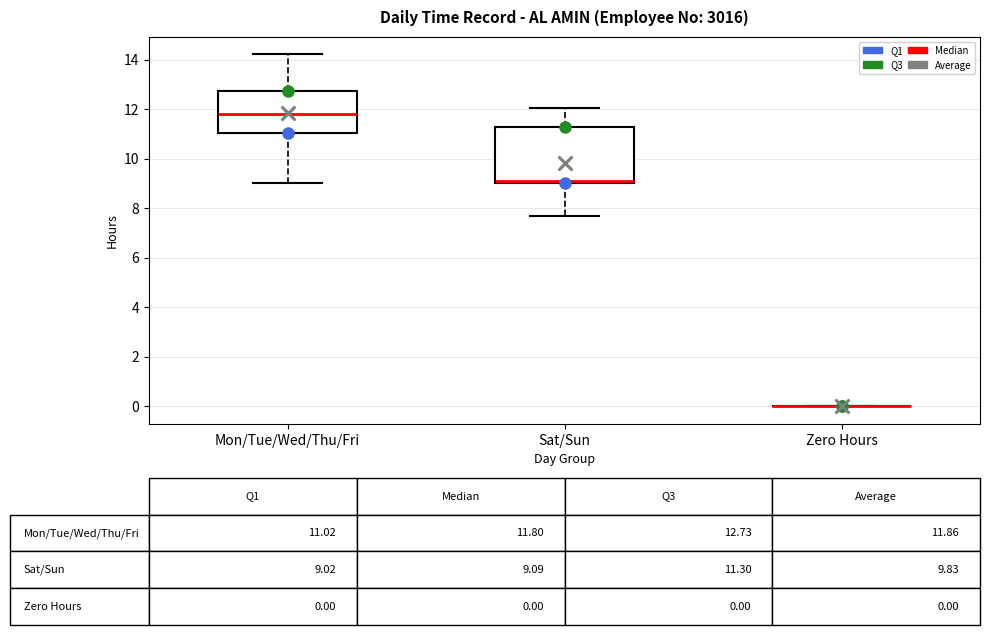

Which box is the tallest, from its lower edge to its upper edge?

Sat/Sun